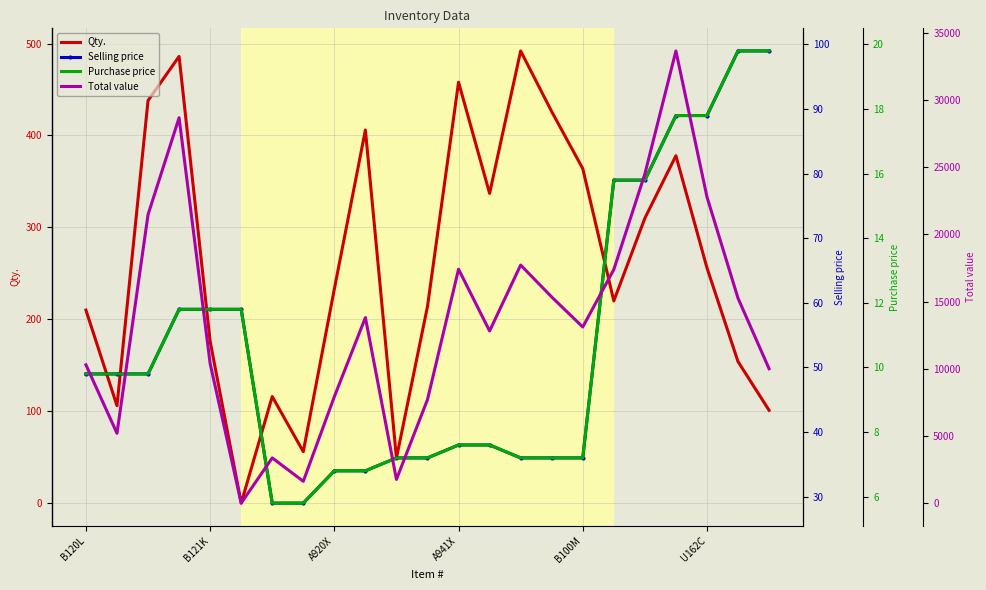

What position from the left is 22?

23